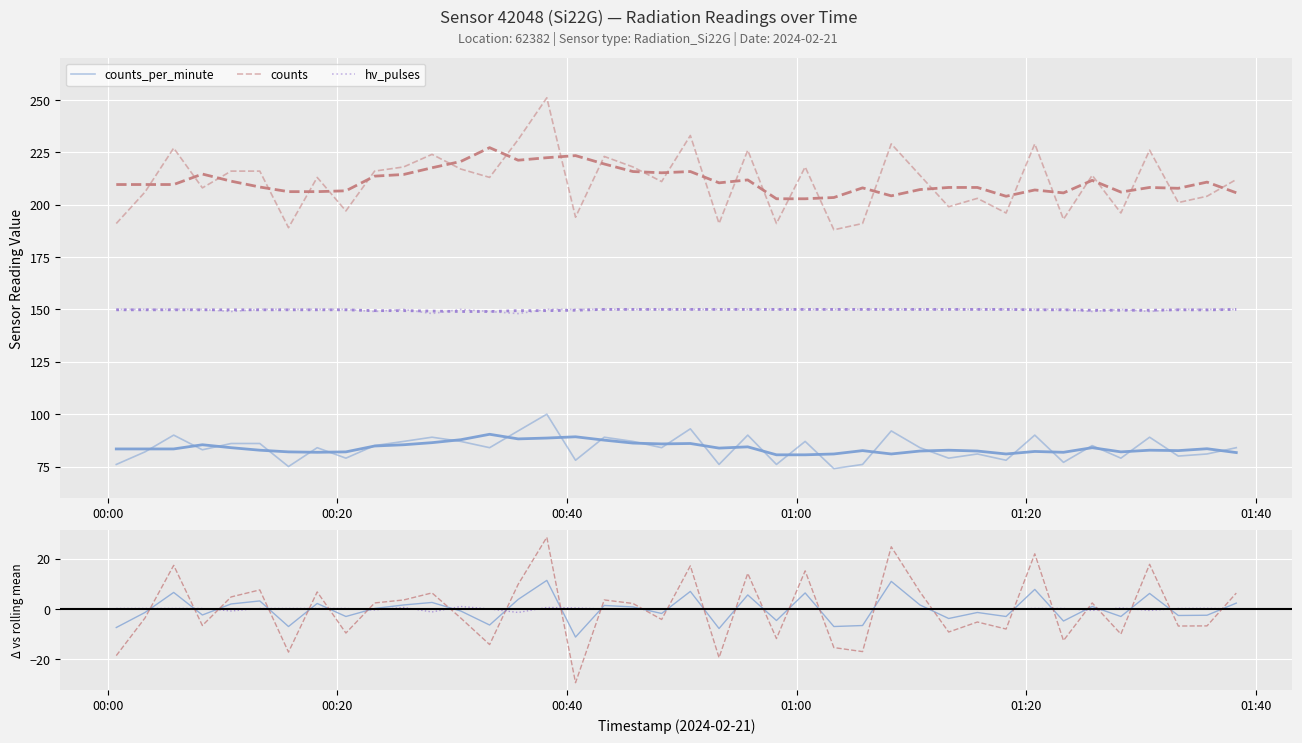

Reading left to right, list all the values displayed in this chart.

counts_per_minute: -7.4	-1.4	6.6	-2.4	2.0	3.2	-7.0	2.2	-3.0	0.2	1.6	2.6	-0.8	-6.4	3.8	11.4	-11.2	1.4	0.8	-1.8	7.0	-7.8	5.6	-4.6	6.4	-7.0	-6.6	11.0	1.6	-3.8	-1.4	-3.0	7.8	-4.8	1.0	-3.0	6.2	-2.6	-2.5	2.3
counts: -18.6	-3.6	17.4	-6.6	4.8	7.6	-17.2	6.8	-9.6	2.4	3.6	6.4	-3.6	-14.2	9.8	28.6	-29.4	3.6	2.2	-4.2	17.2	-19.4	14.2	-11.8	15.2	-15.4	-17.0	24.8	6.8	-9.2	-5.2	-8.0	22.0	-12.6	2.4	-10.0	17.8	-6.8	-6.8	6.3
hv_pulses: 0.2	0.2	0.2	0.2	-0.8	0.2	0.2	0.2	0.2	-0.4	0.6	-1.2	1.0	0.0	-1.4	0.6	0.4	0.0	0.0	0.0	0.0	0.0	0.0	0.0	0.0	0.0	0.0	0.0	0.0	0.0	0.0	0.0	0.2	0.2	-0.6	0.4	-0.6	0.2	0.2	0.0